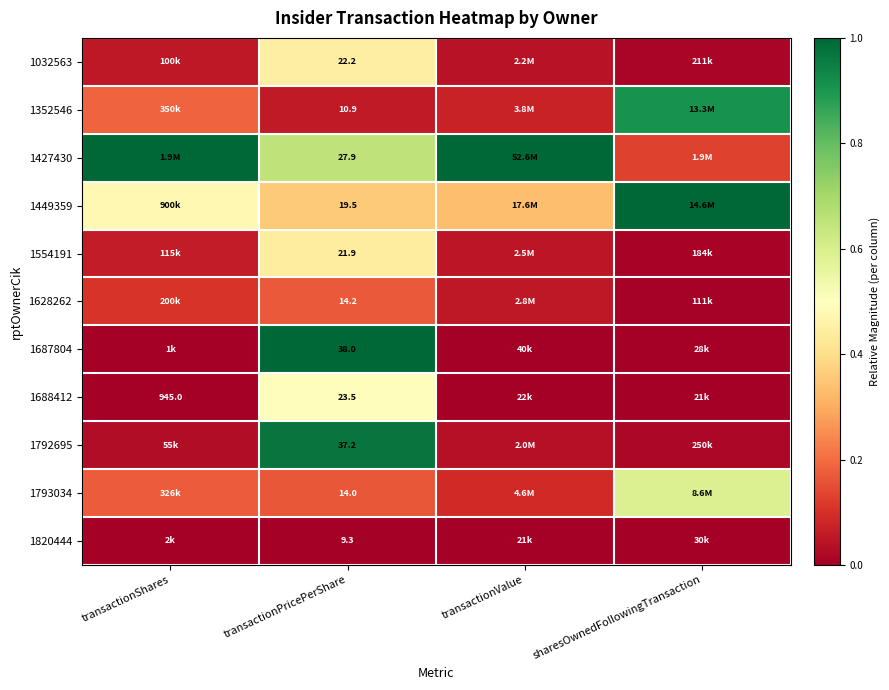

Is the value of 1820444 at sharesOwnedFollowingTransaction greater than the value of 1688412 at transactionShares?

Yes